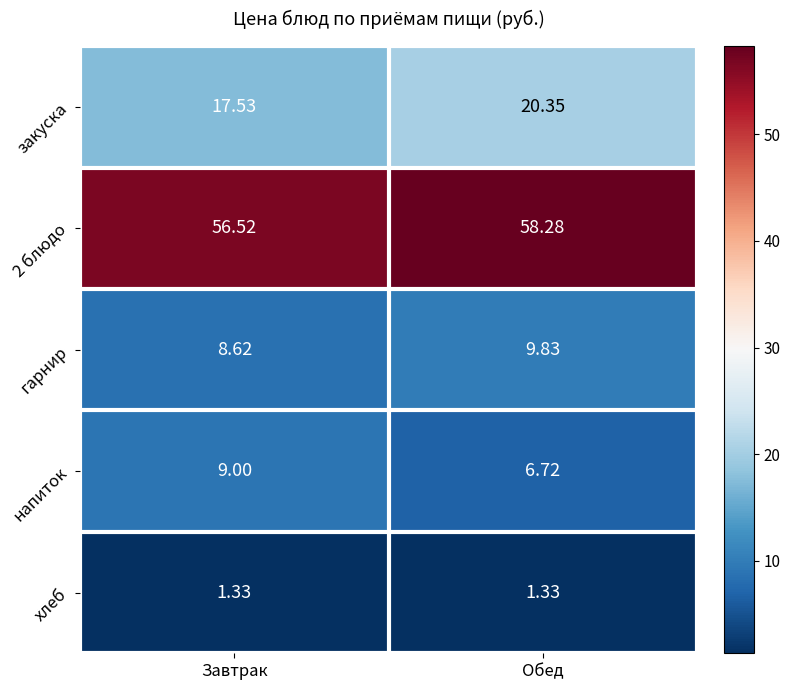

Rank the series at Завтрак from lowest to highest value.

хлеб, гарнир, напиток, закуска, 2 блюдо